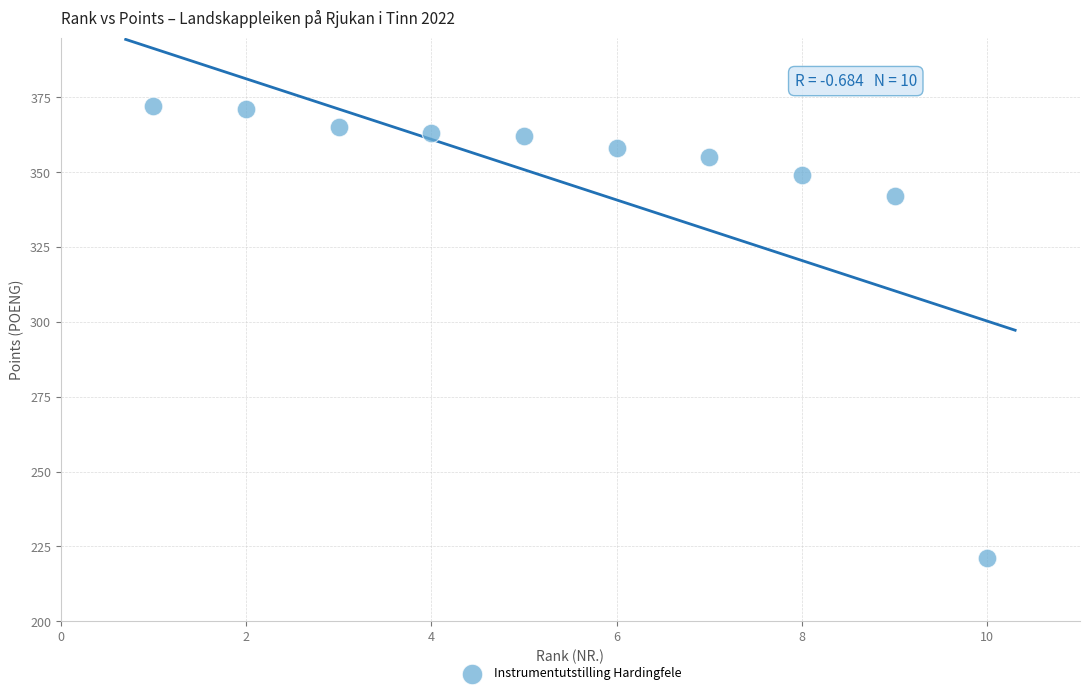

What is the average X value?

6